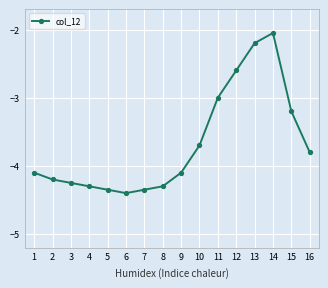

Is it true that the value at 13 is -2.2?

True